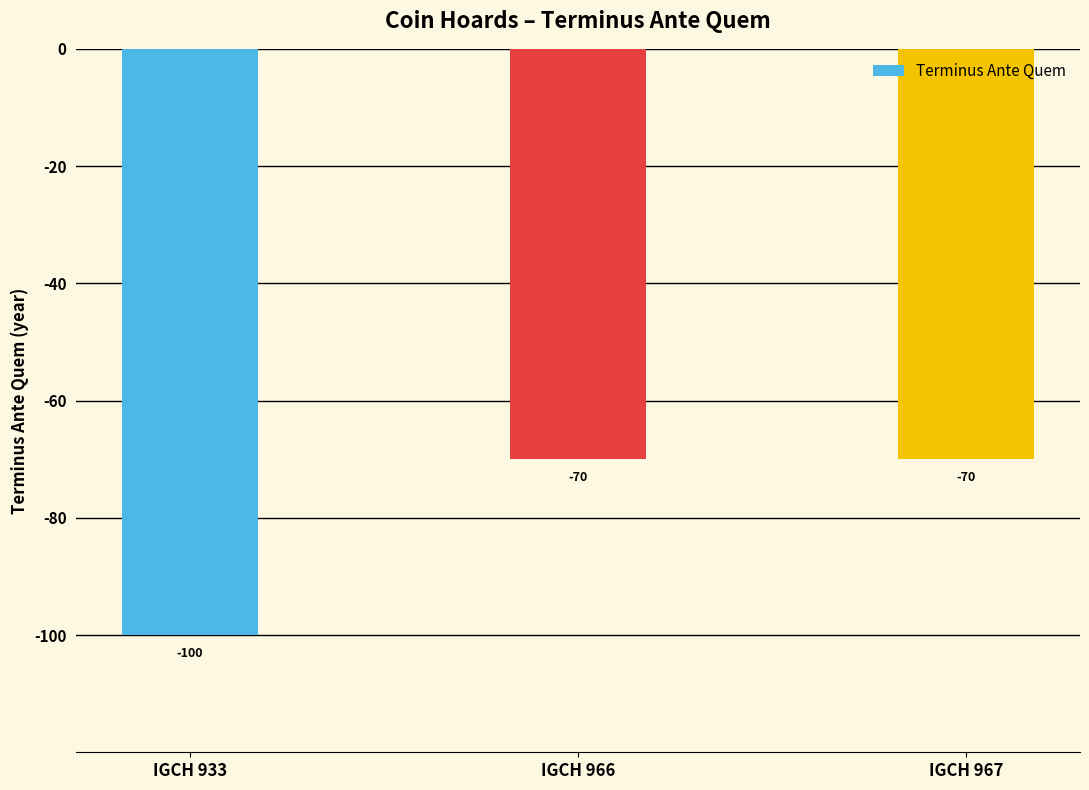

How many bars are there in total?

3